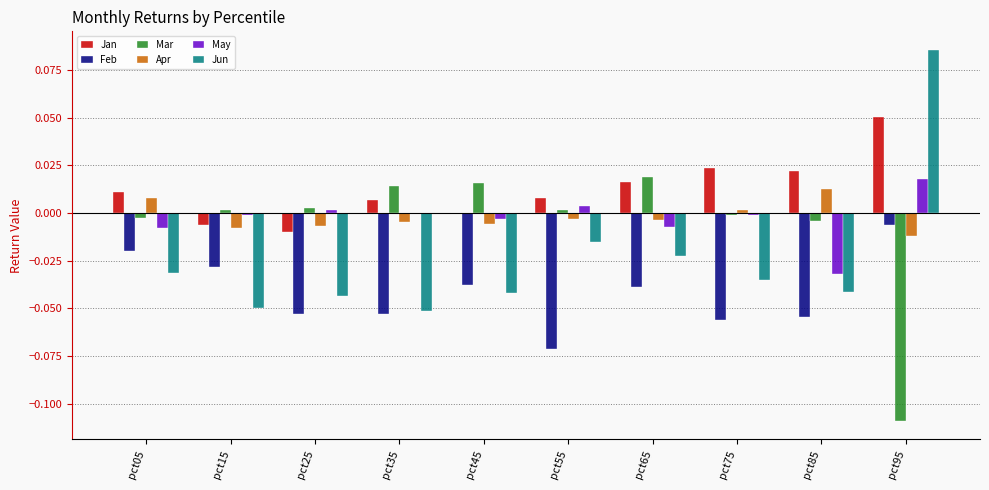

Which series changed the most between pct75 and pct85?

May